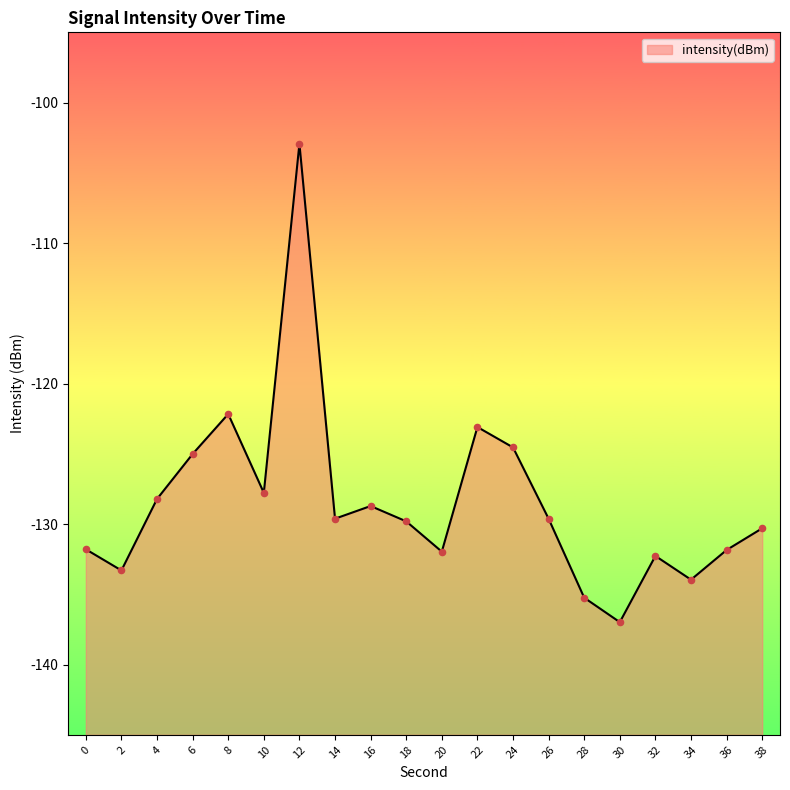

What is the change in value from 2 to 16?

+4.6